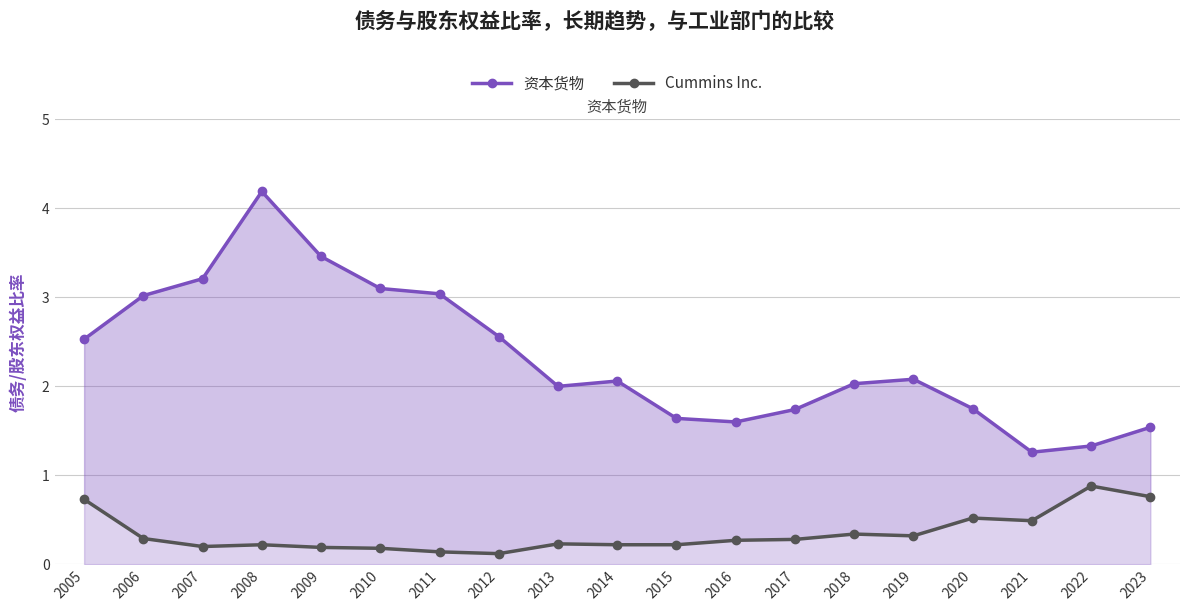

Which series has the largest range (max minus min)?

资本货物